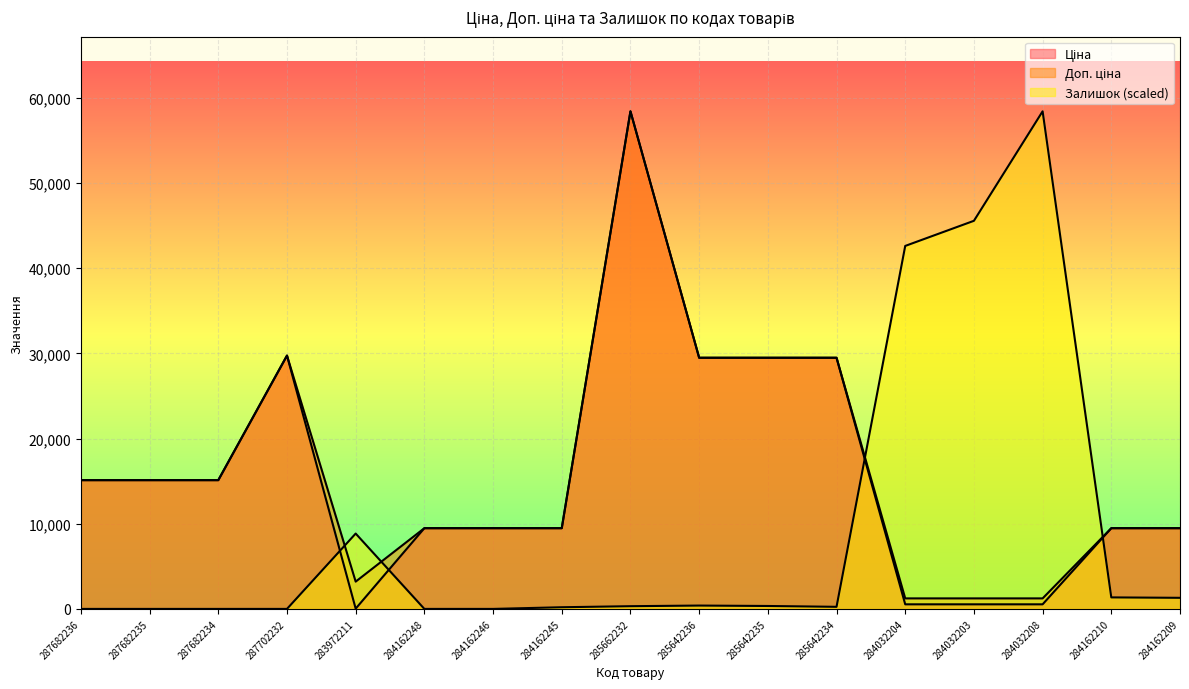

True or false: Ціна and Доп. ціна intersect in this chart.

False